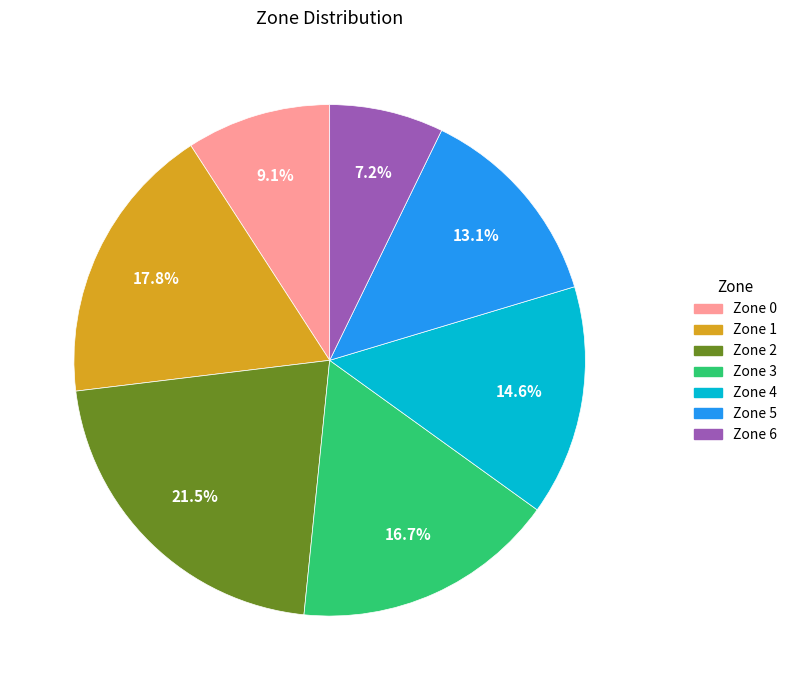

Does any single category account for the majority?

No